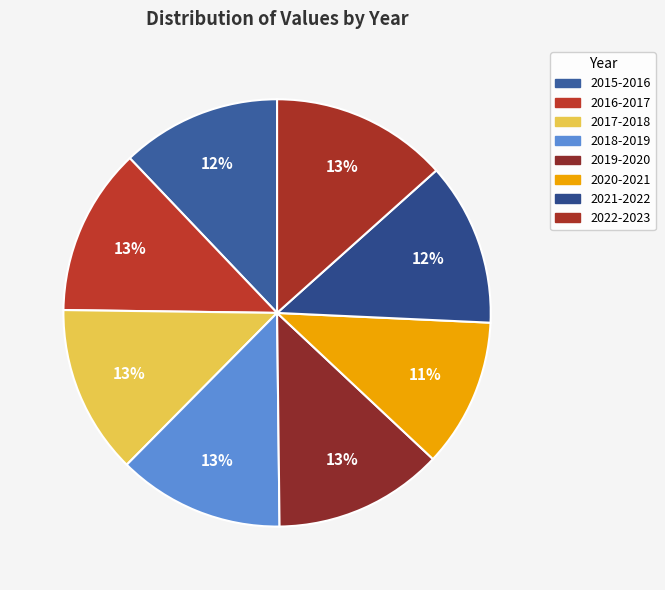

To the nearest percent, what percentage of the pie is 2021-2022?

12%